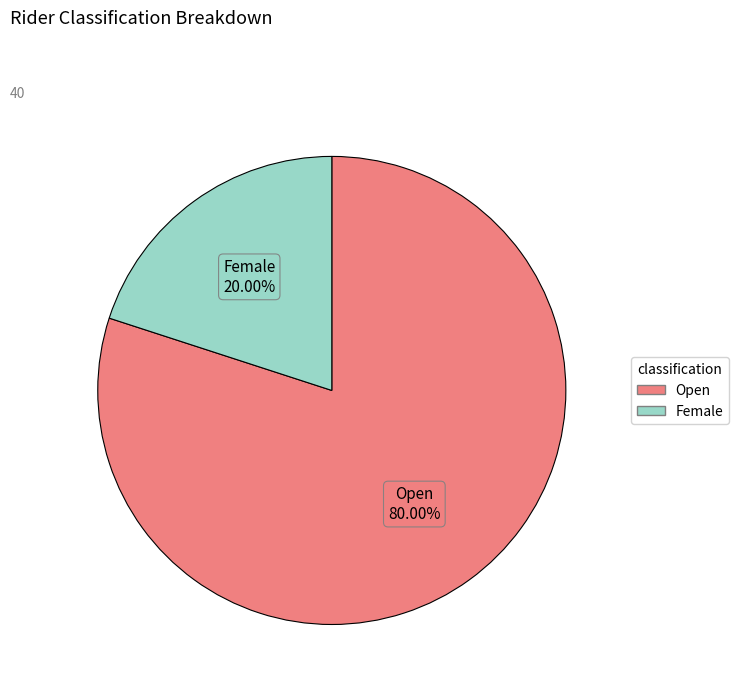

Which slice is the smallest?

Female